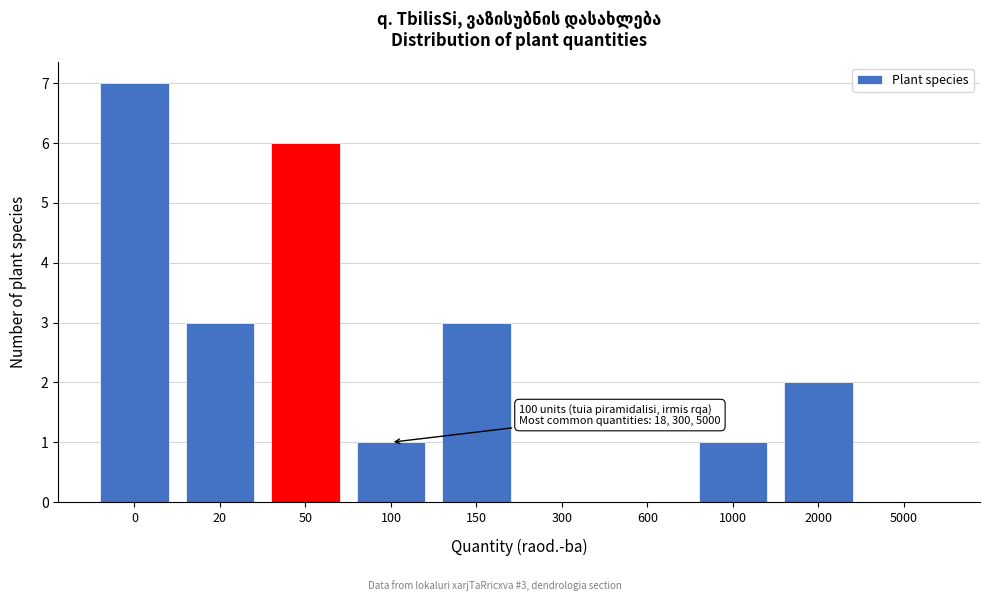

Reading left to right, transcribe all the data shown in this chart.

0=7	20=3	50=6	100=1	150=3	300=0	600=0	1000=1	2000=2	5000=0